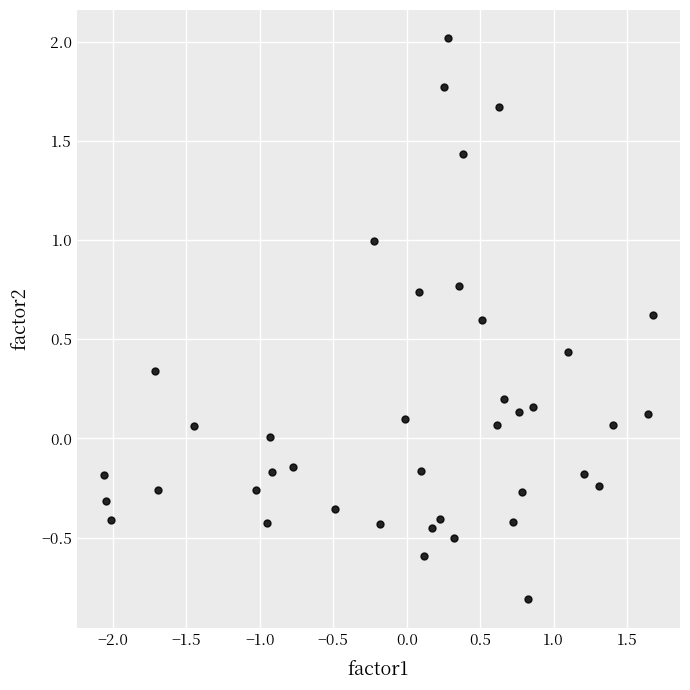

What is the range of X values (max minus min)?

3.7